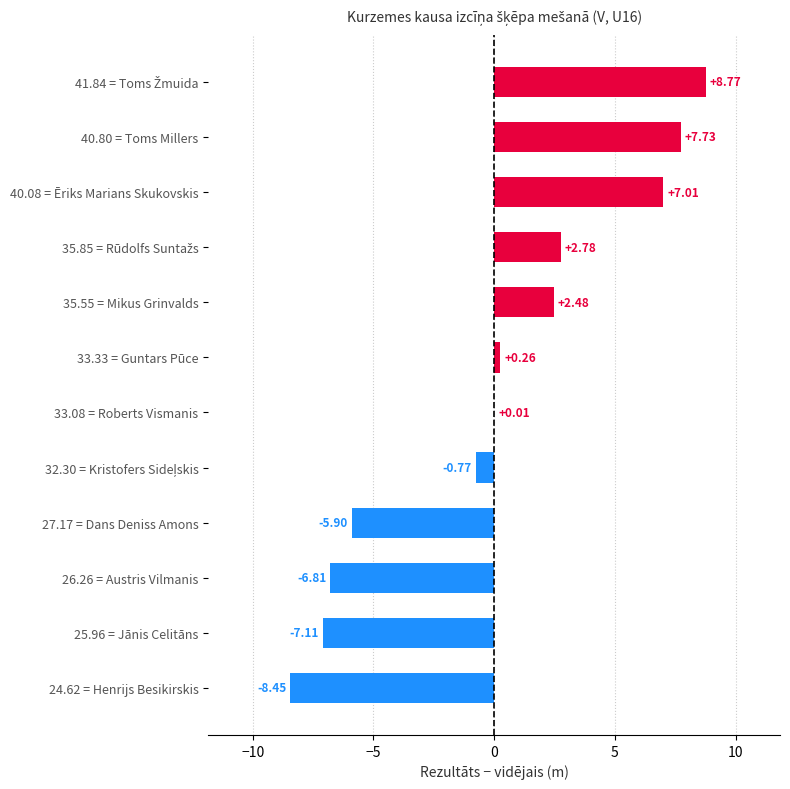

How many values are above zero?

7